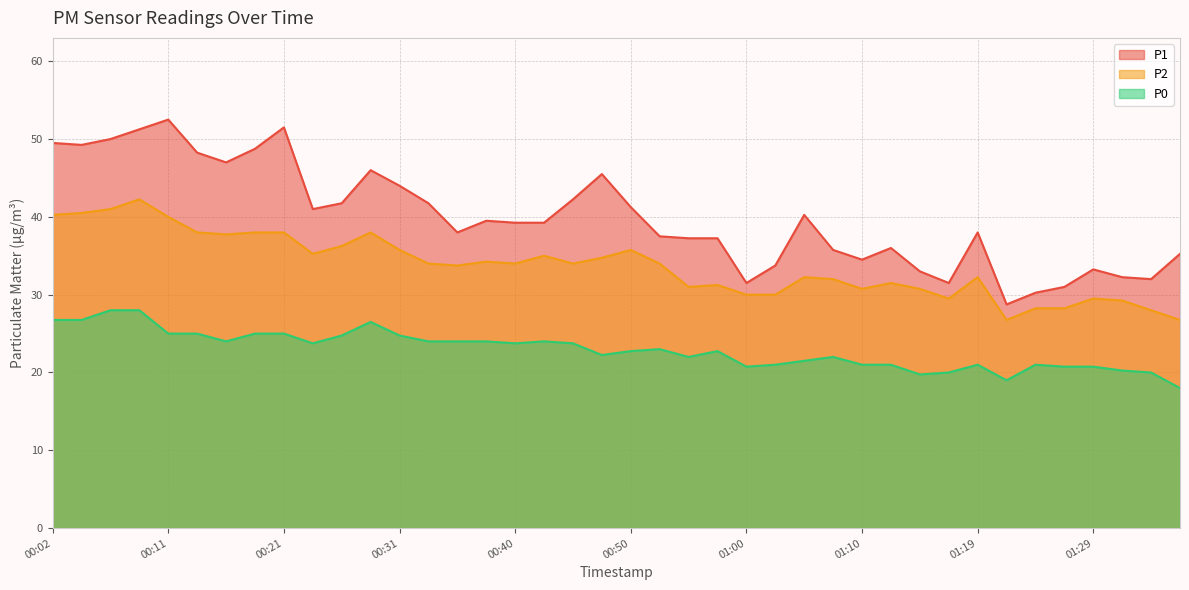

What is the average value of the P2 series?

33.7